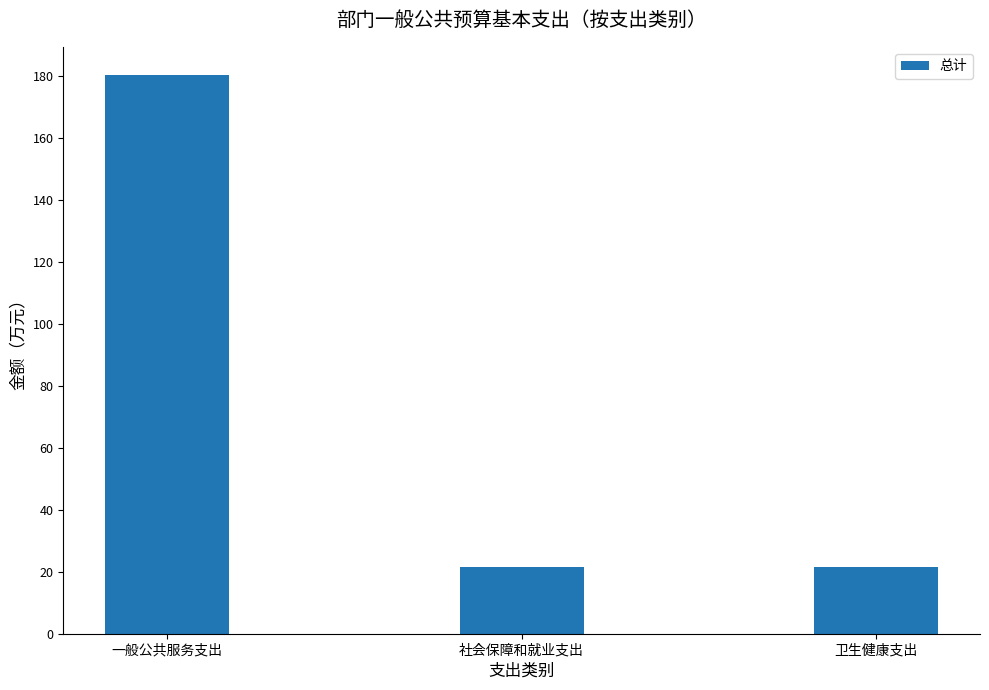

What is the label of the 2nd bar from the left?

社会保障和就业支出